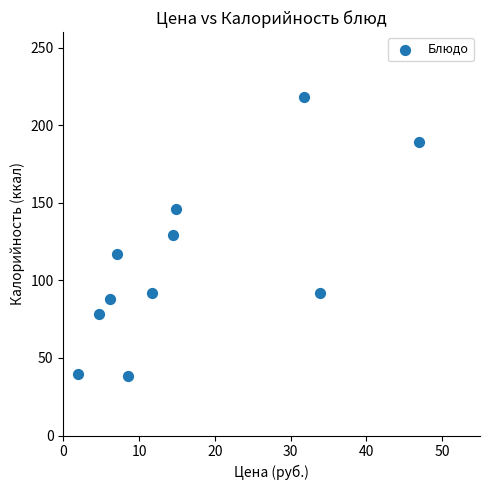

What is the average Y value?

111.6